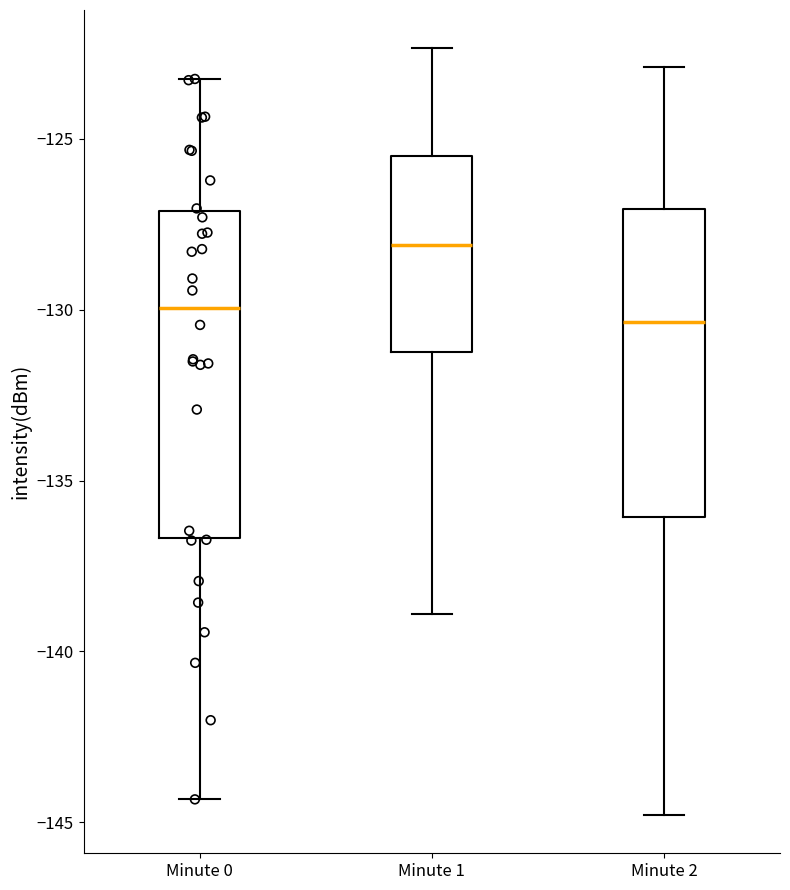

Comparing the boxes themselves (not the whiskers), which one is the tallest?

Minute 0